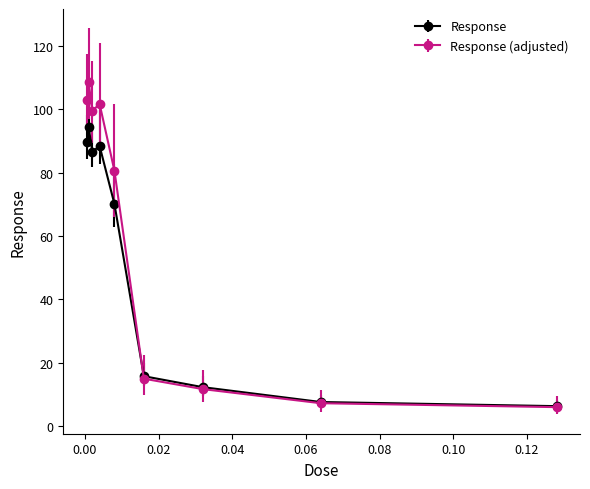

What is the value of the Response (adjusted) point at the 5th from the left?

80.6